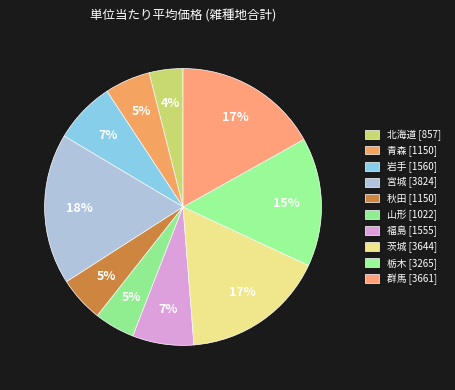

To the nearest percent, what is the average slice percentage?

10%